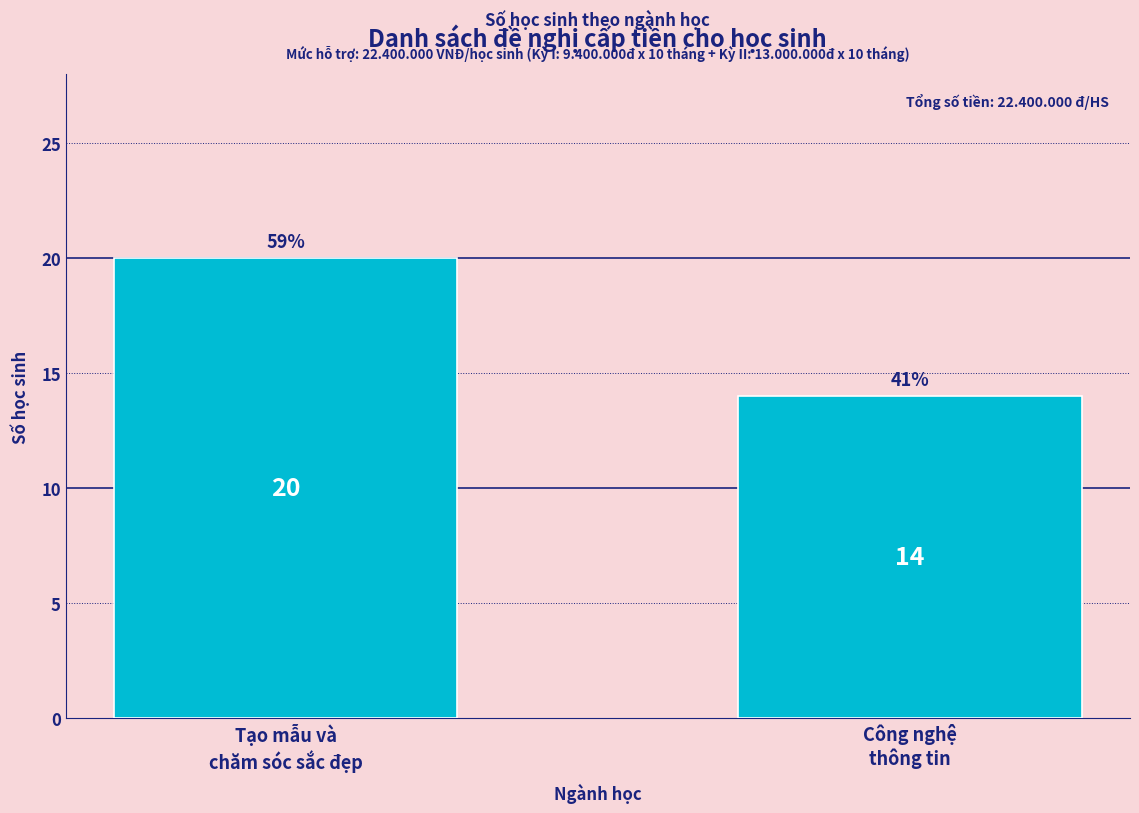

What is the greatest value displayed?

20